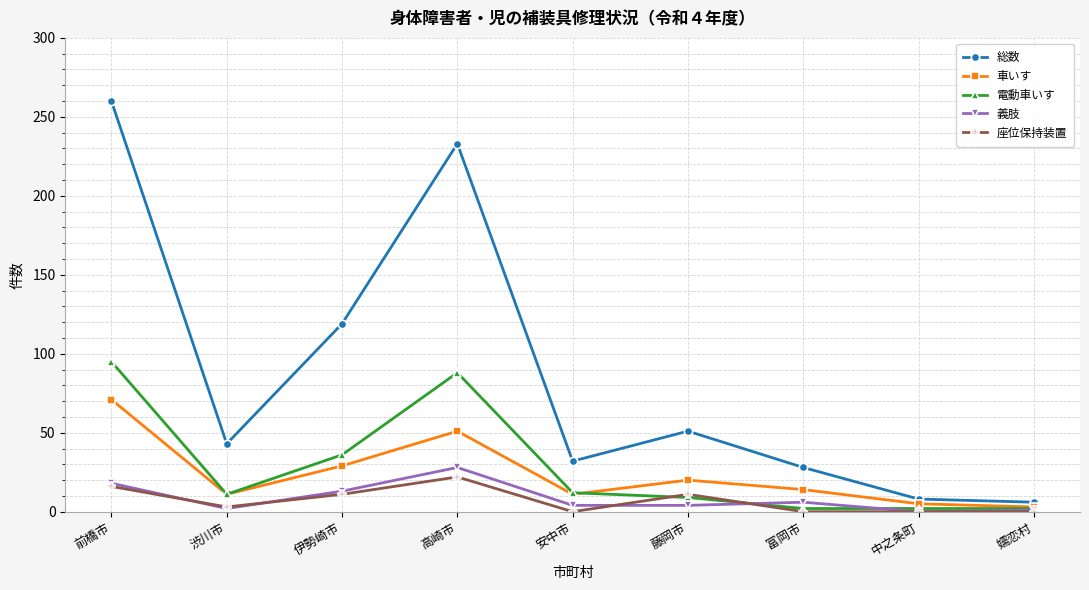

How many lines are shown in the chart?

5